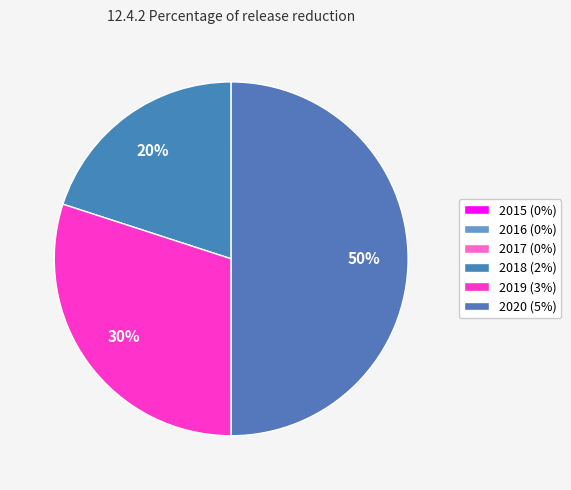

How many slices are in this pie chart?

6